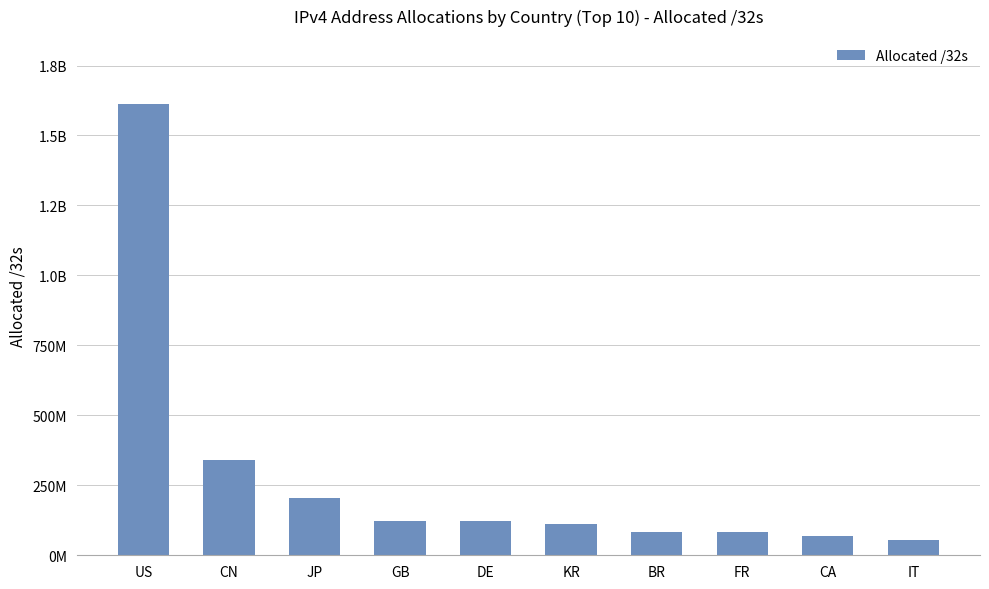

Does the chart contain any negative values?

No